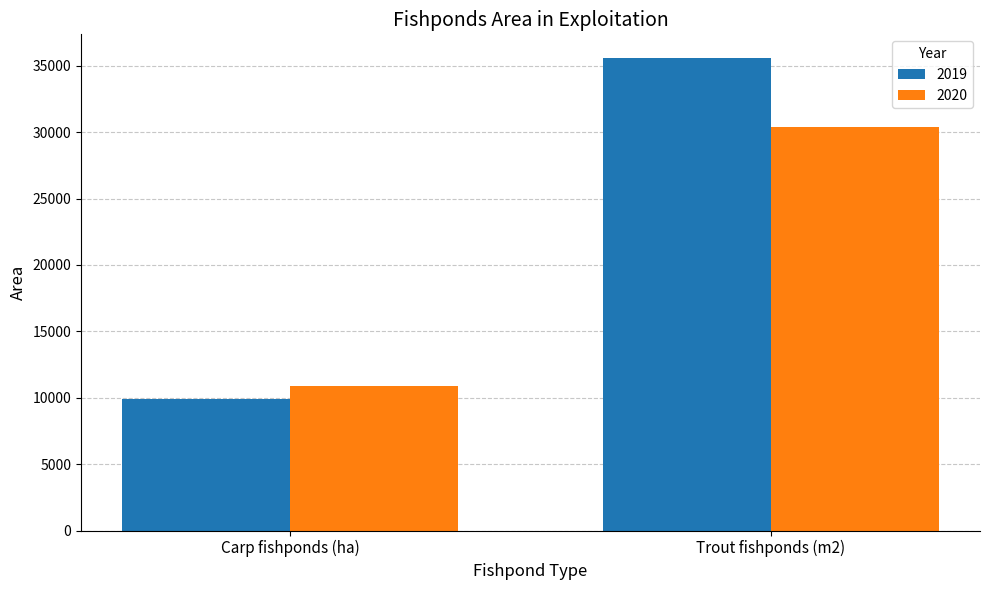

What is the label of the 1st bar from the left?

Carp fishponds (ha)